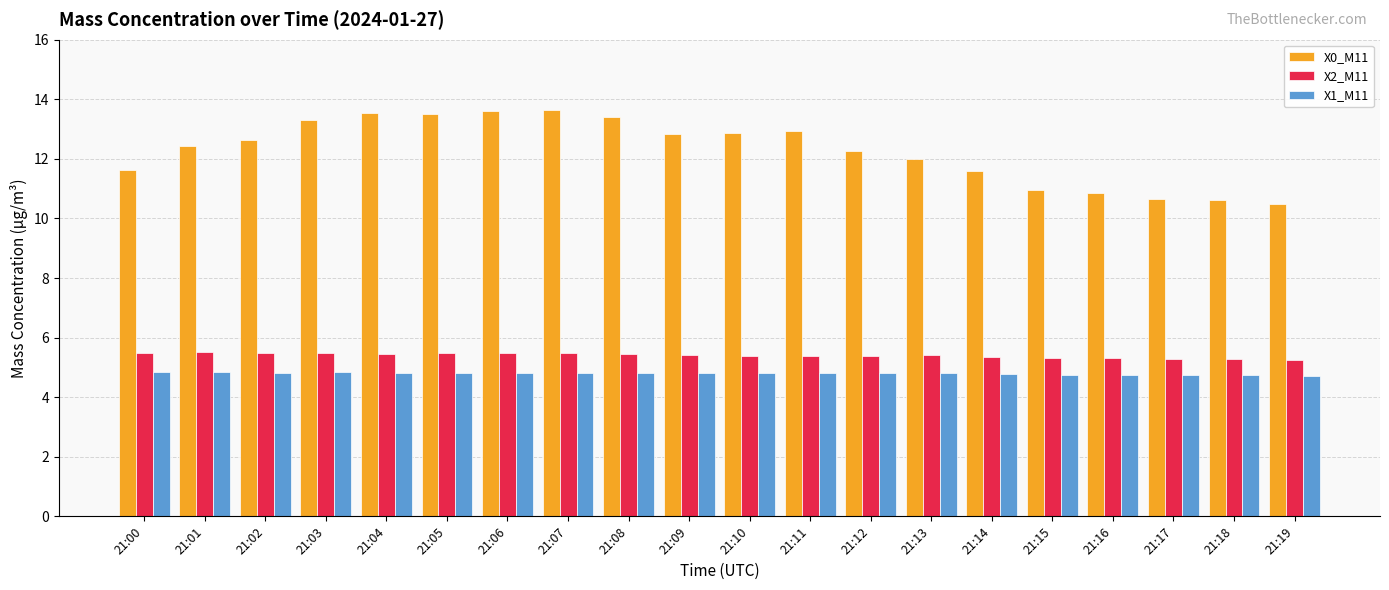

The value of X2_M11 at 21:15 is 2.9. True or false?

False